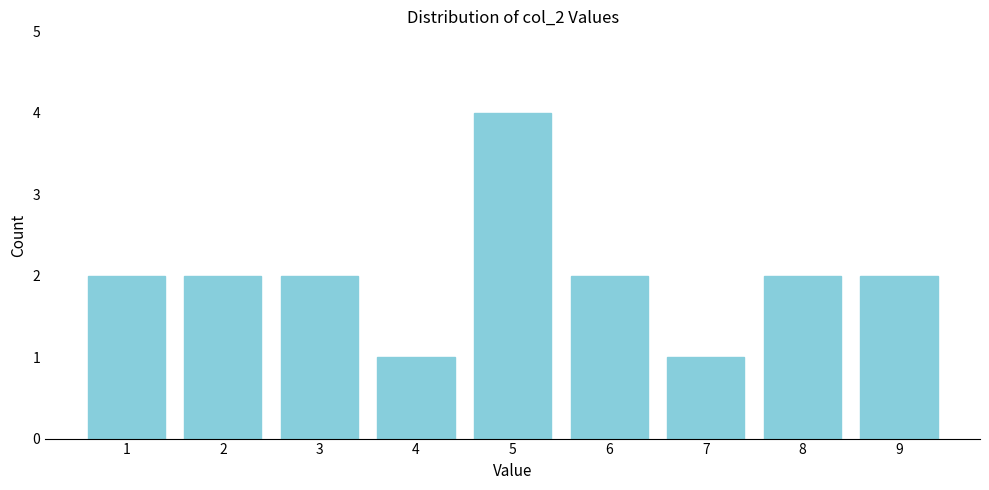

Which range on the x-axis has the tallest bar?

4.5 to 5.5